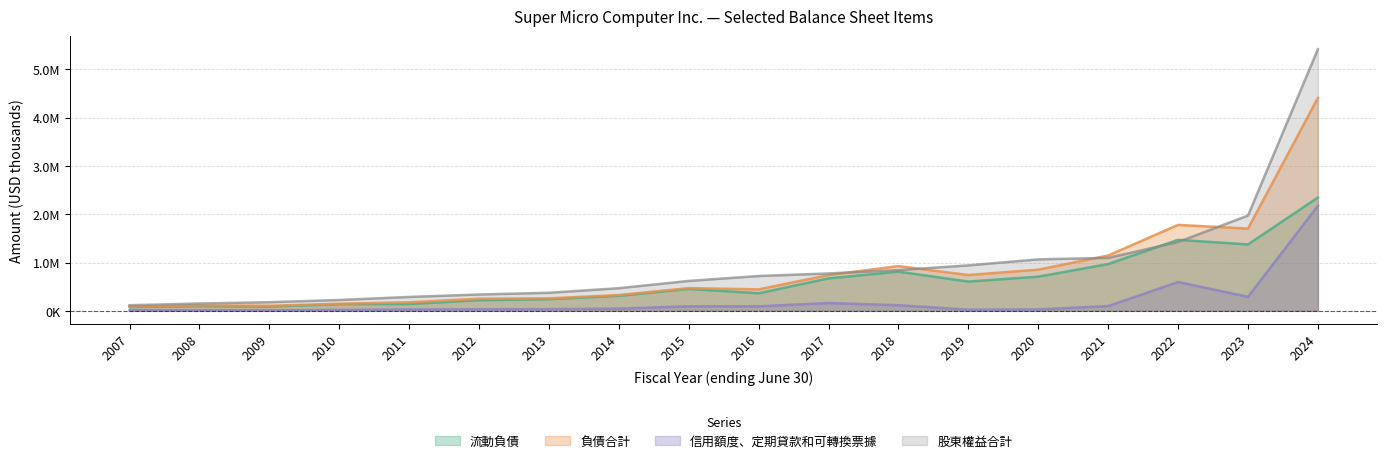

True or false: 流動負債 and 負債合計 intersect in this chart.

False